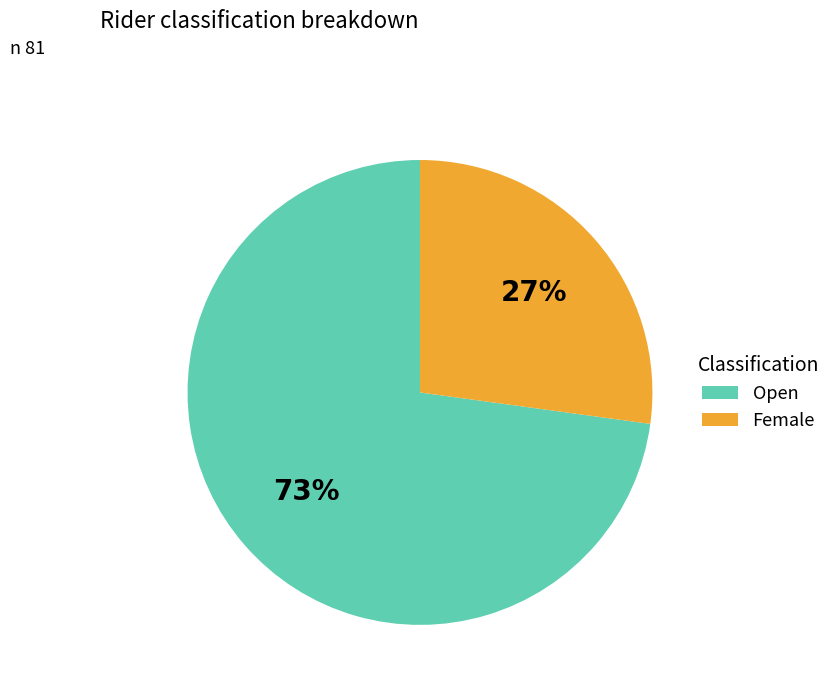

Combined, do Open and Female account for over 50%?

Yes